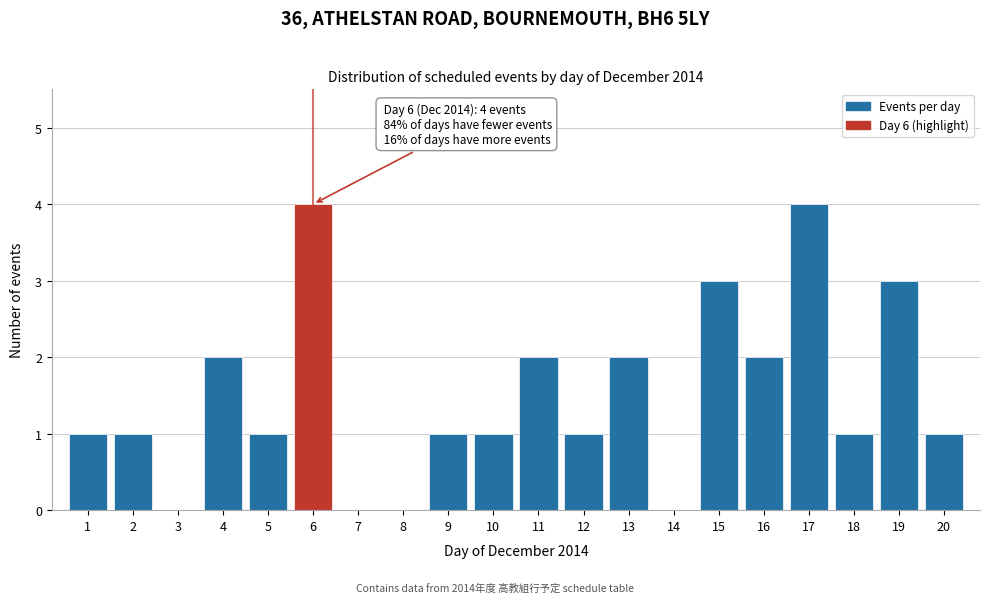

Reading left to right, extract all data points from this chart.

1=1	2=1	3=0	4=2	5=1	6=4	7=0	8=0	9=1	10=1	11=2	12=1	13=2	14=0	15=3	16=2	17=4	18=1	19=3	20=1